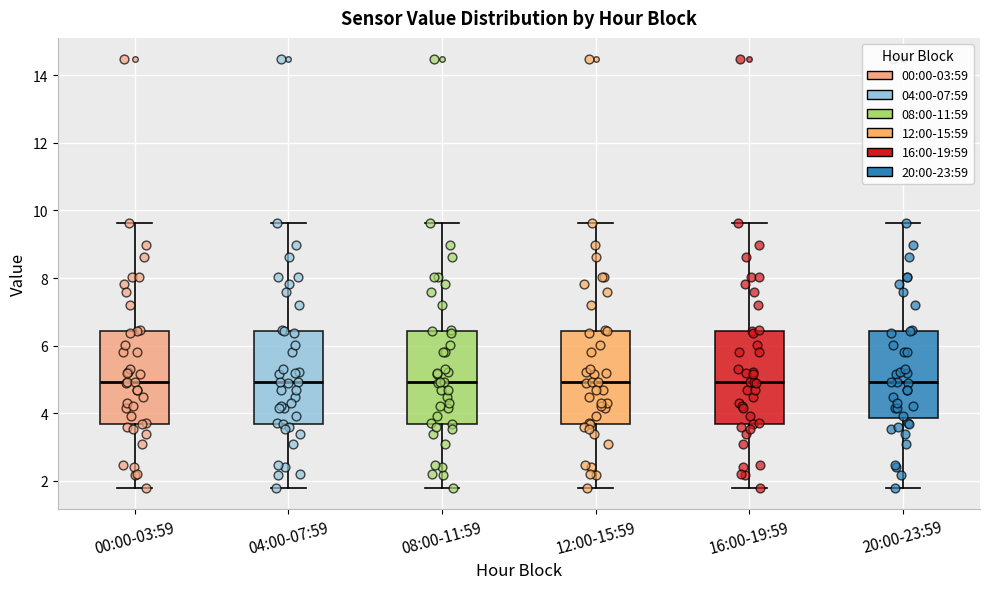

Where is the lower edge of the box for 20:00-23:59 on the y-axis? The values are not printed on the chart, so give them approximately, as read against the axis.

3.8